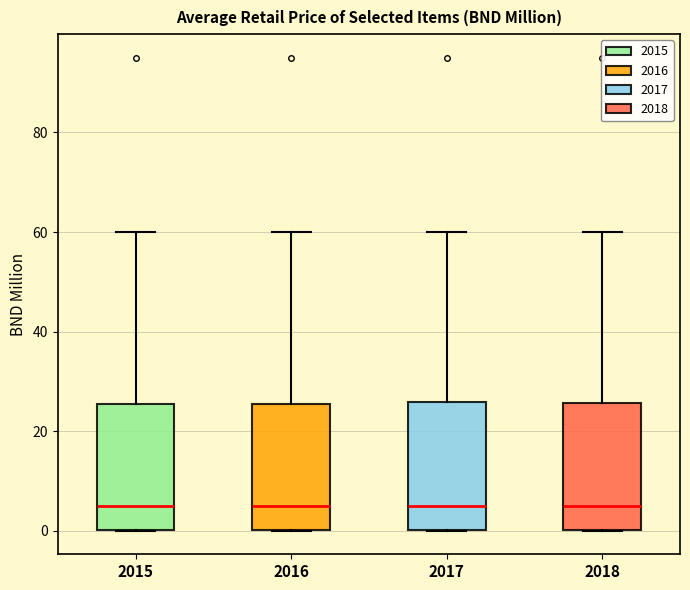

Where does the median line of the box at x = 2015 sit on the y-axis? The values are not printed on the chart, so give them approximately, as read against the axis.

6